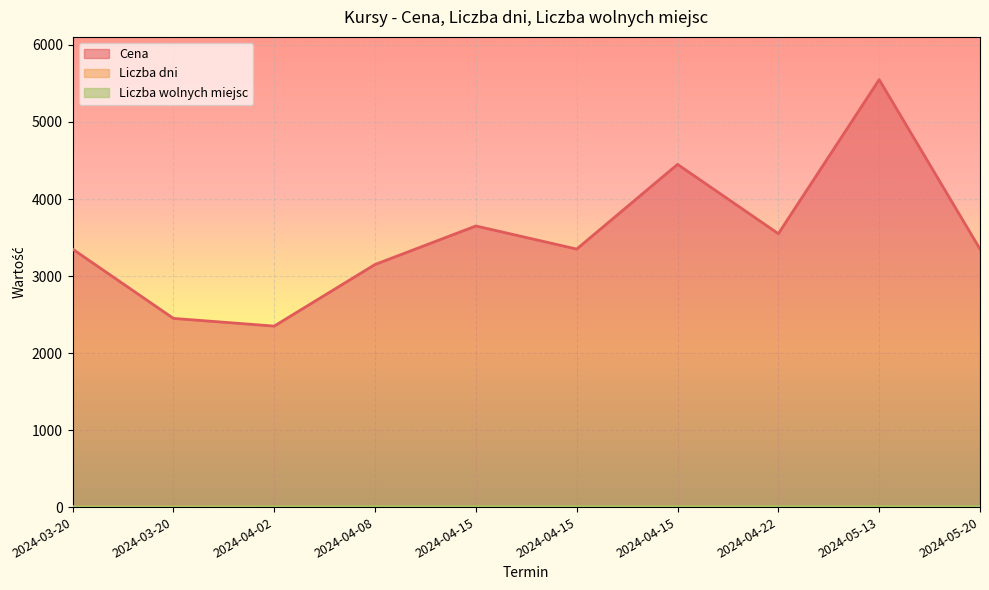

True or false: Liczba wolnych miejsc and Cena intersect in this chart.

False